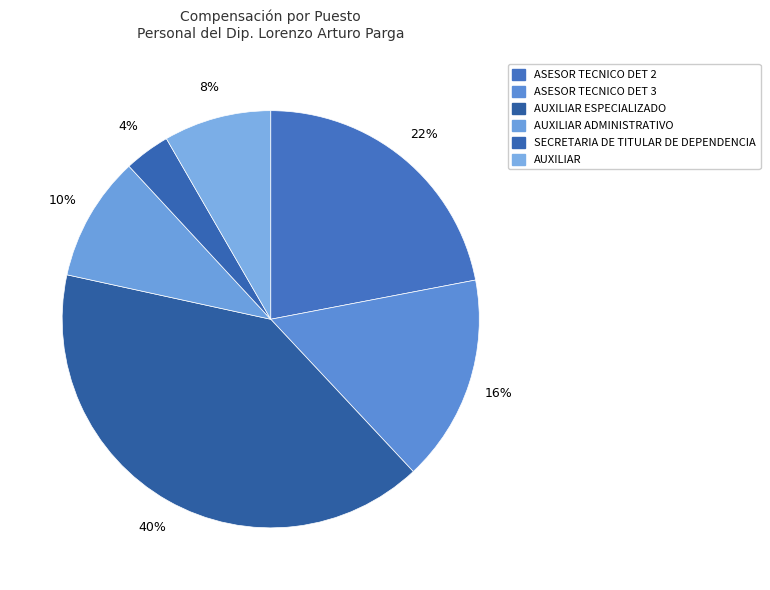

To the nearest percent, what is the difference between the AUXILIAR ESPECIALIZADO and AUXILIAR ADMINISTRATIVO slice percentages?

30%